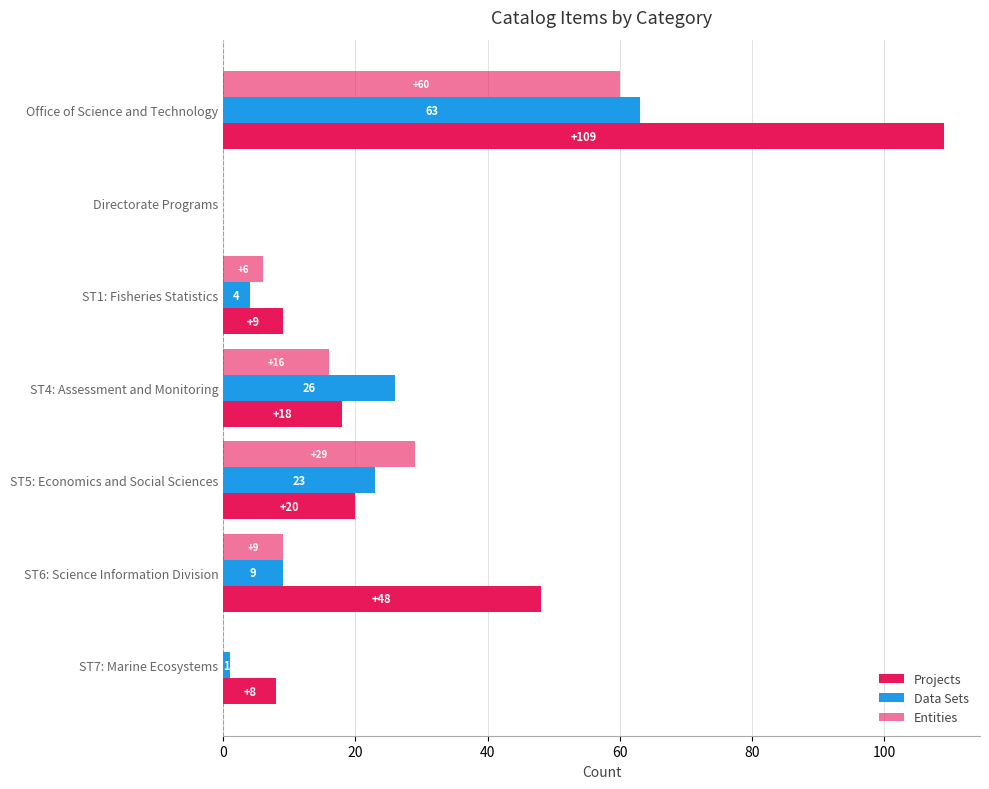

What is the value of the Entities bar at the 4th from the left?

16